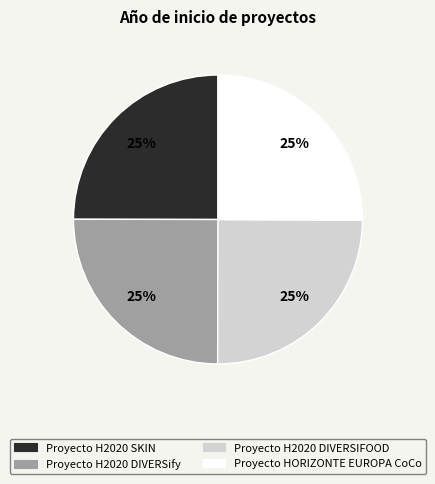

Does any single category account for the majority?

No